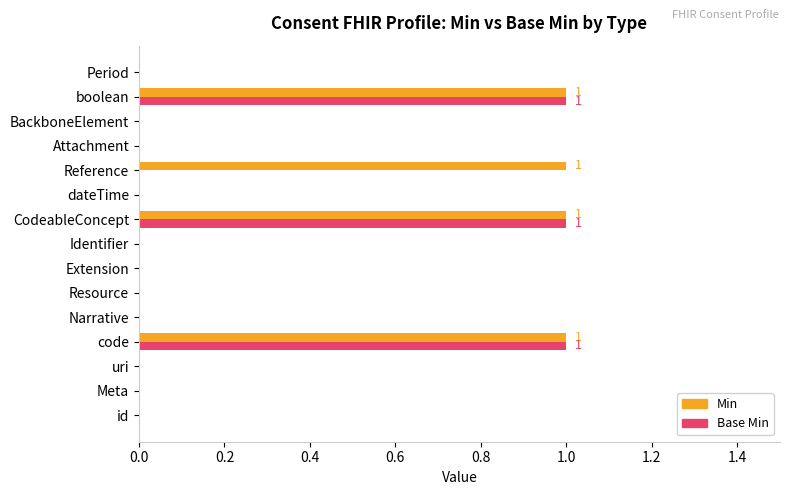

Which series has the largest total across all categories?

Min